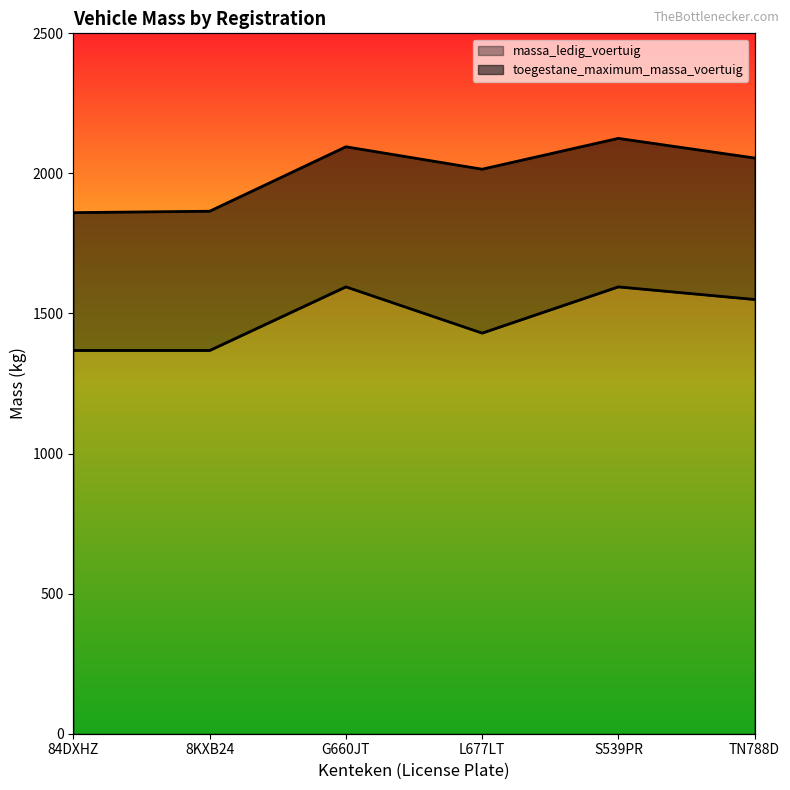

Where does the toegestane_maximum_massa_voertuig series first go above 2055?

G660JT